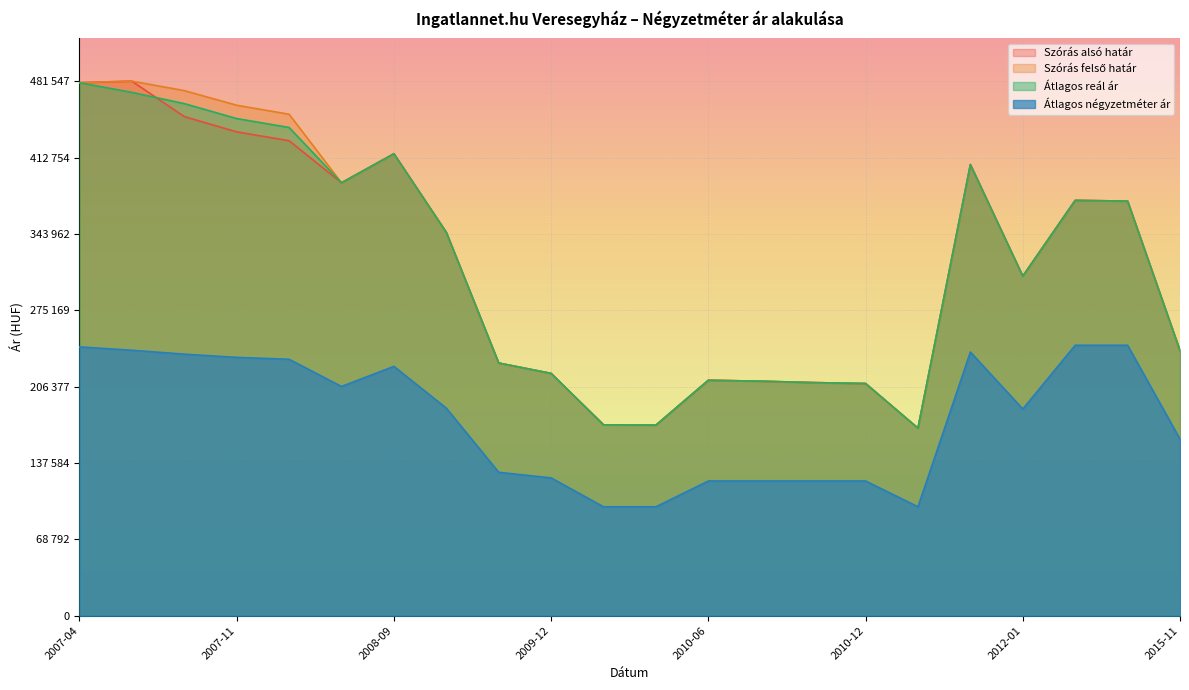

List the series in order of their peak value, highest first.

Szórás alsó határ, Szórás felső határ, Átlagos reál ár, Átlagos négyzetméter ár